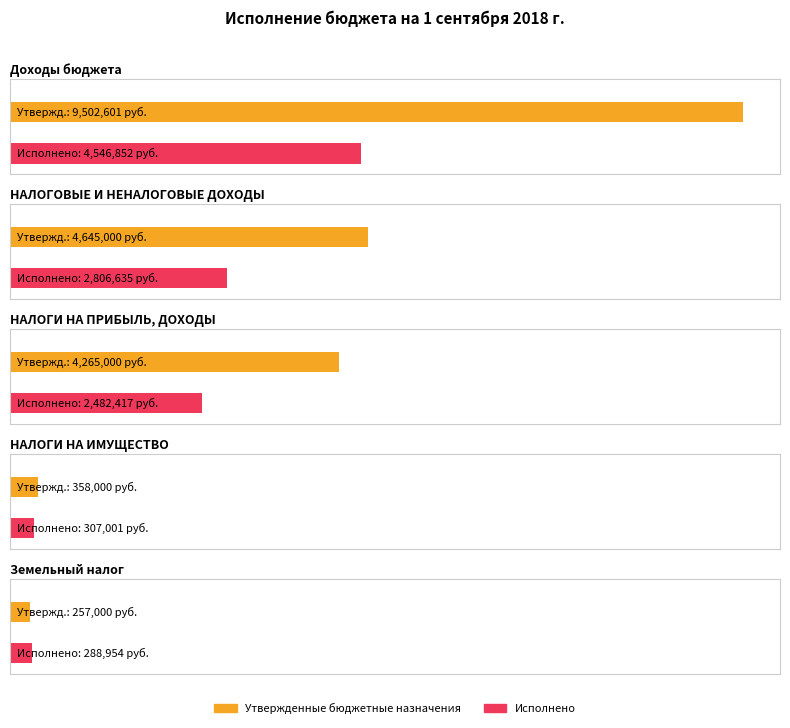

The value of Исполнено at НАЛОГИ НА ИМУЩЕСТВО is 307000.7. True or false?

True